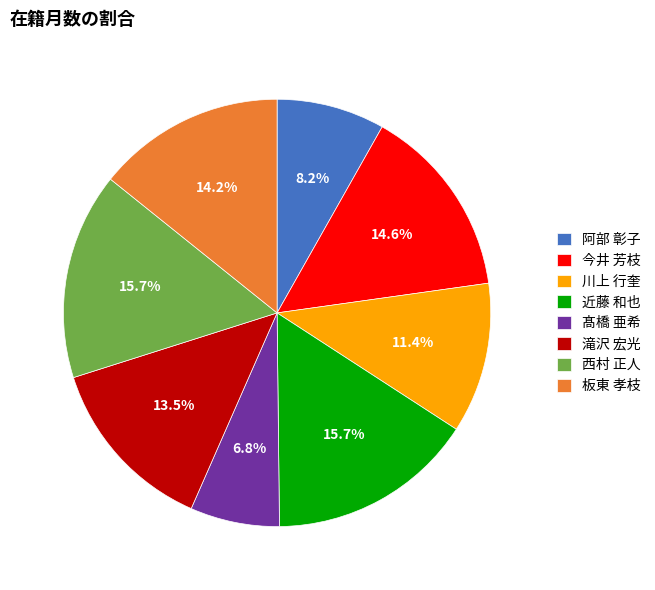

Is it true that 川上 行奎 is 11% of the pie?

True